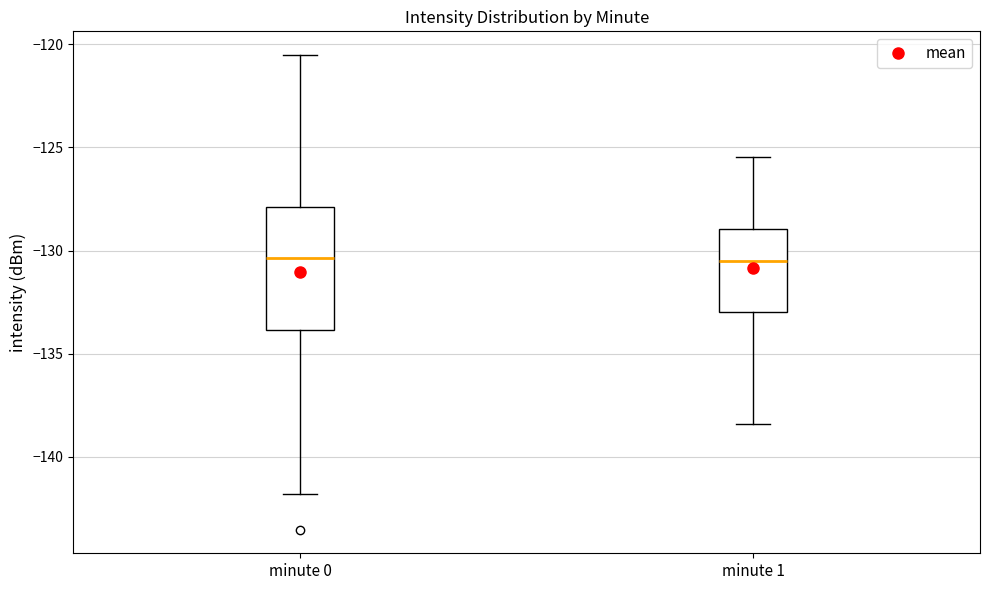

Where does the upper whisker of the box for minute 0 end on the y-axis? The values are not printed on the chart, so give them approximately, as read against the axis.

-120.5